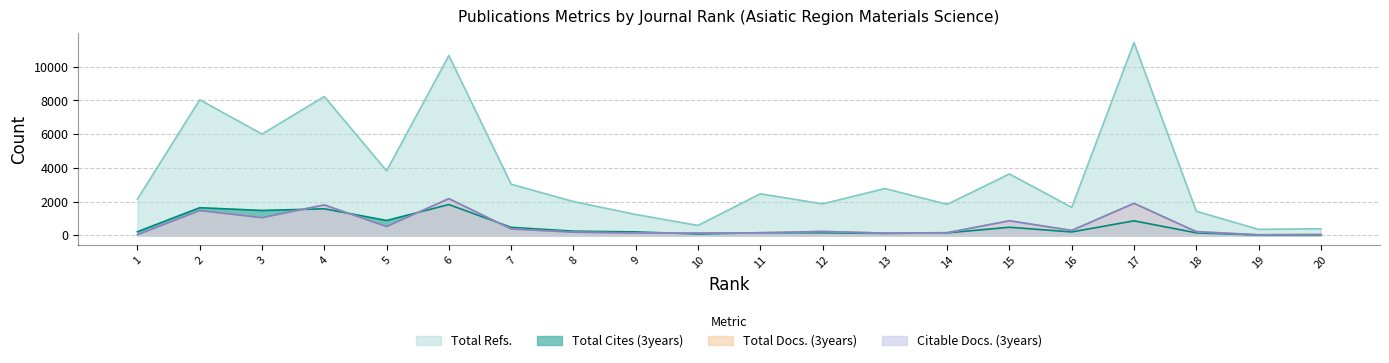

Where does the Citable Docs. (3years) series first go above 227?

2